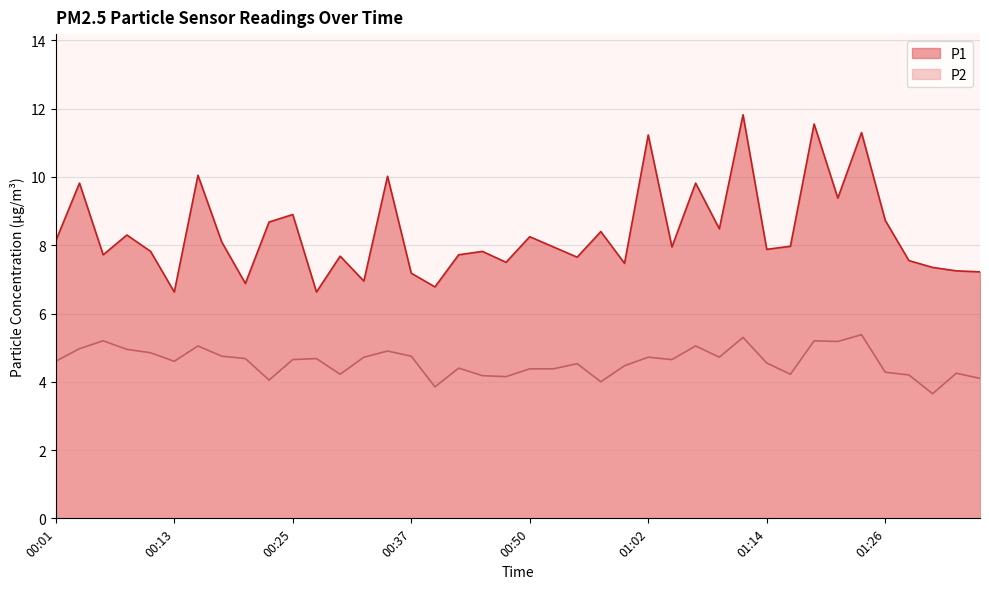

What is the value of the P2 point at the 24th from the left?

4.0